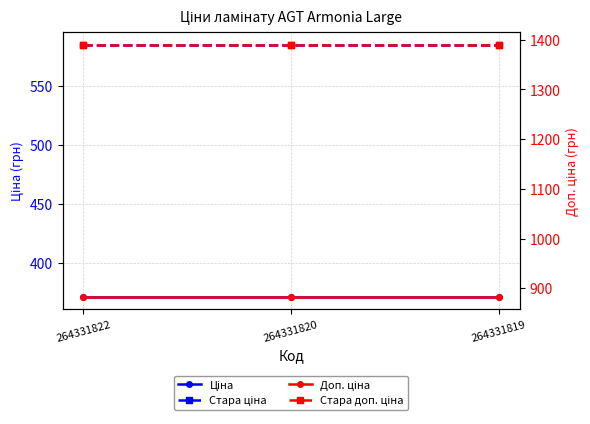

What is the smallest value displayed?

371.4